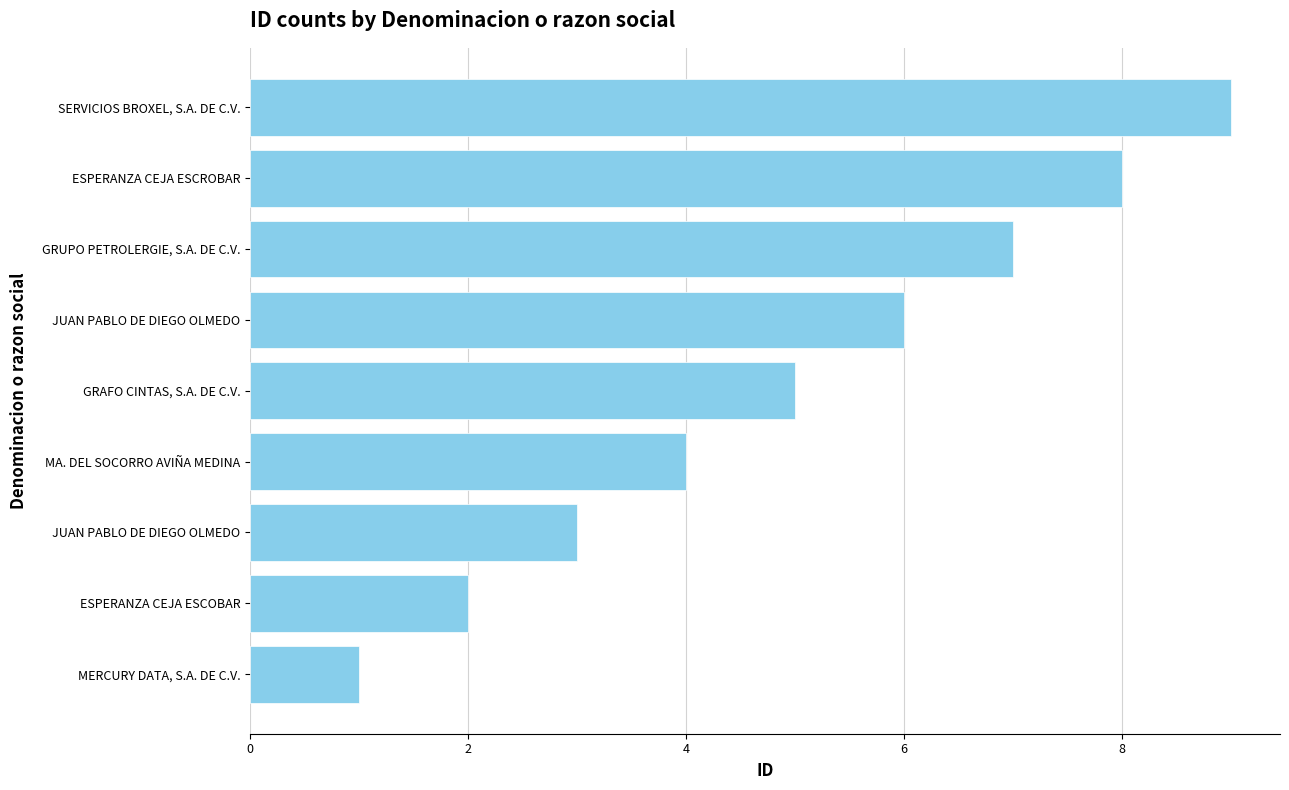

How many data points does each series have?

9